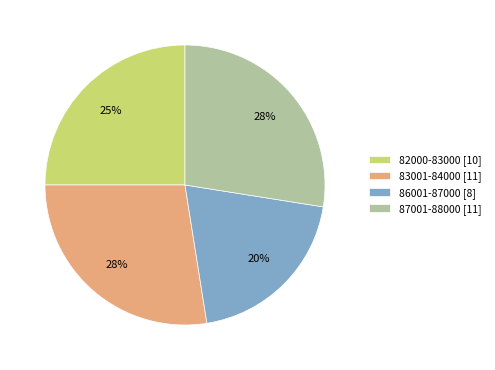

What is the smallest slice in the pie chart?

86001-87000 [8]